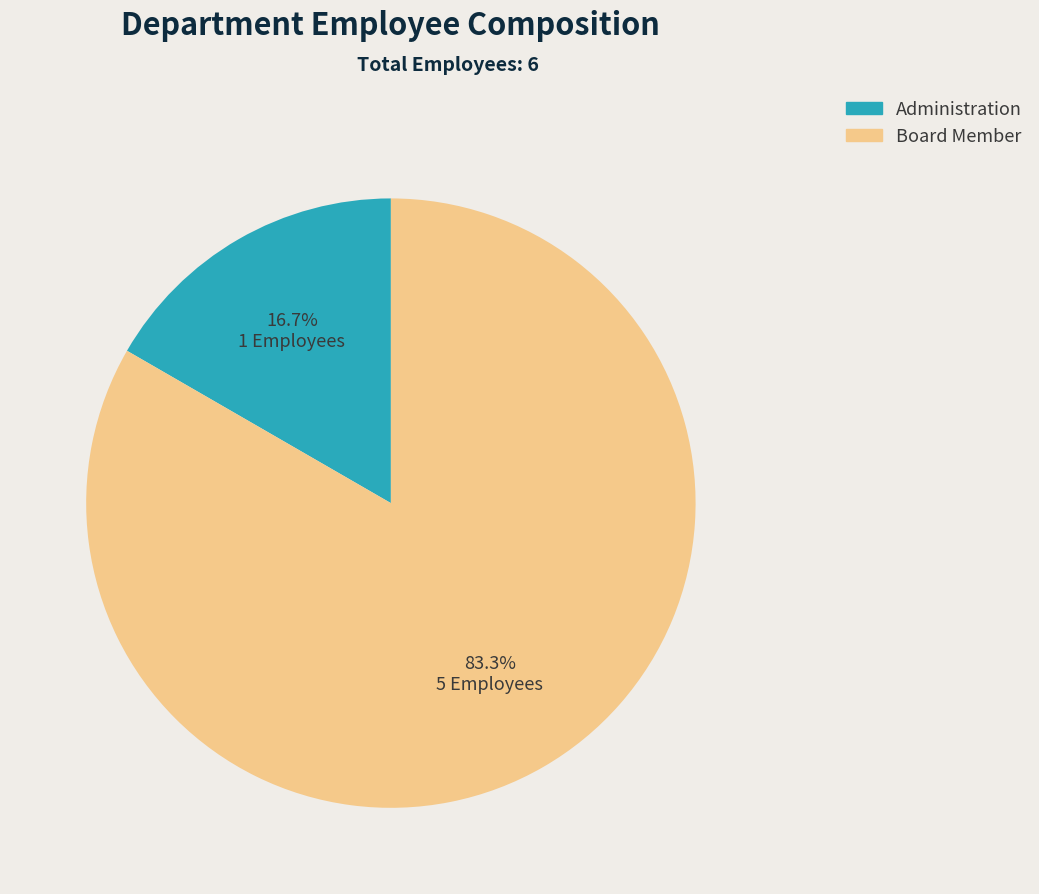

How much of the chart is everything except Administration?

83.3%